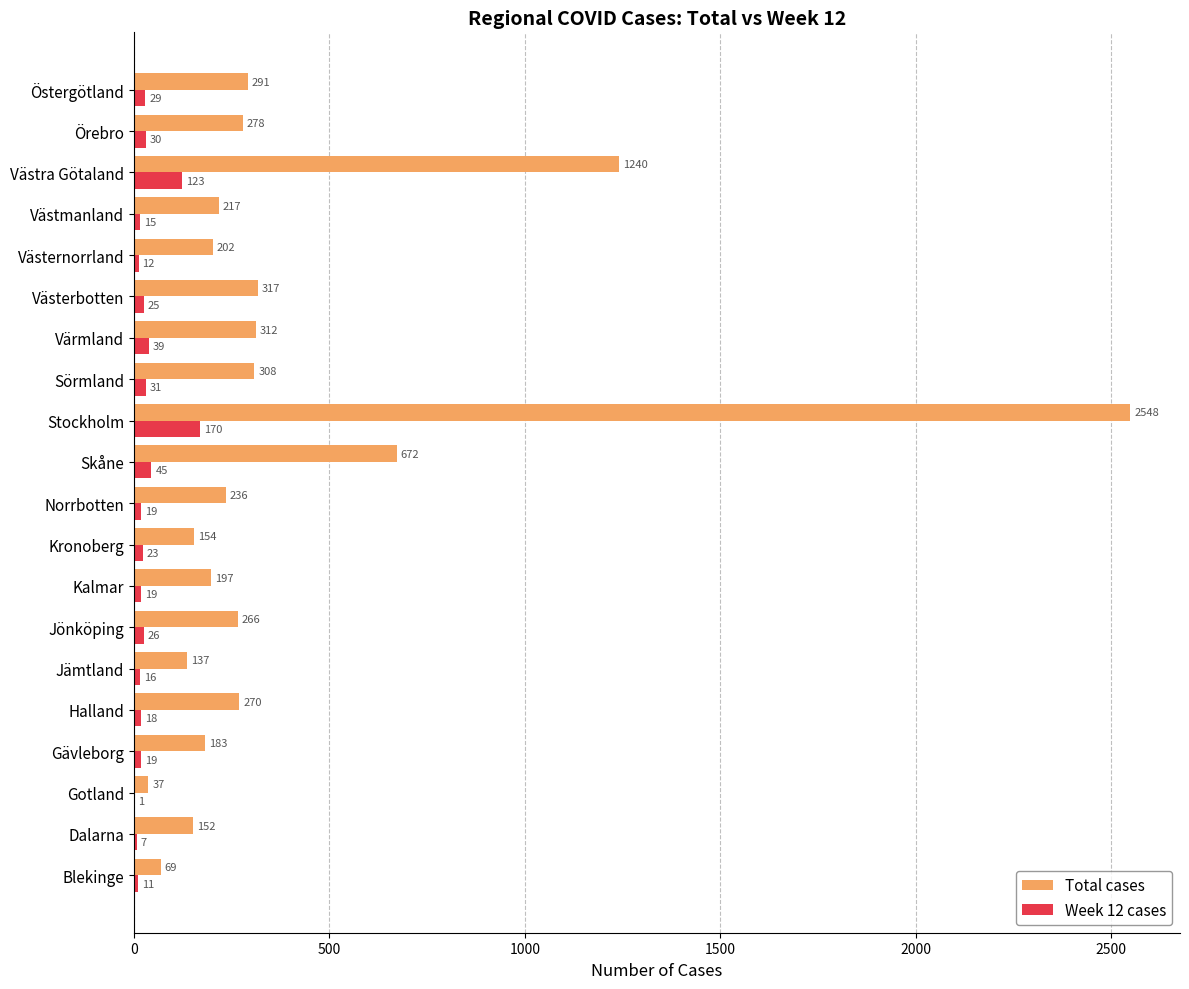

What is the sum of the Week 12 cases values at Blekinge and Dalarna?

18